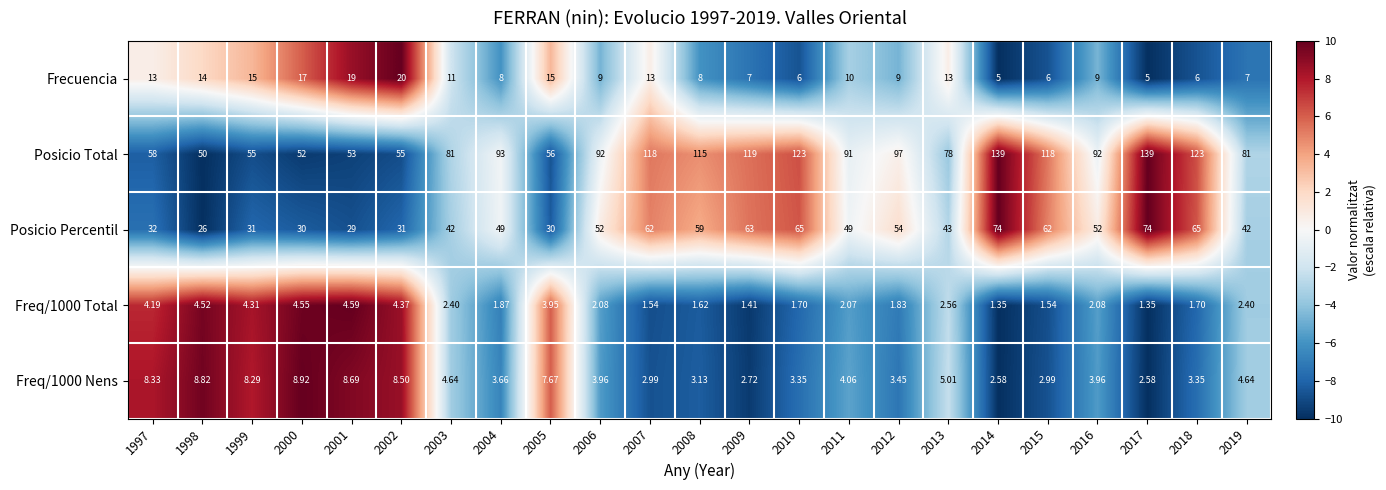

Is the value of Posicio Percentil at 2002 greater than the value of Posicio Total at 2000?

No